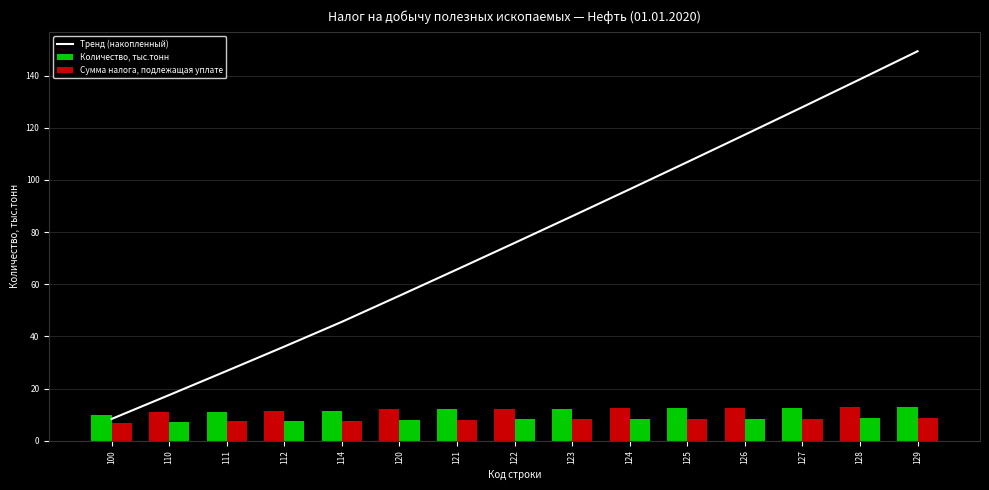

How many series are shown in this chart?

3